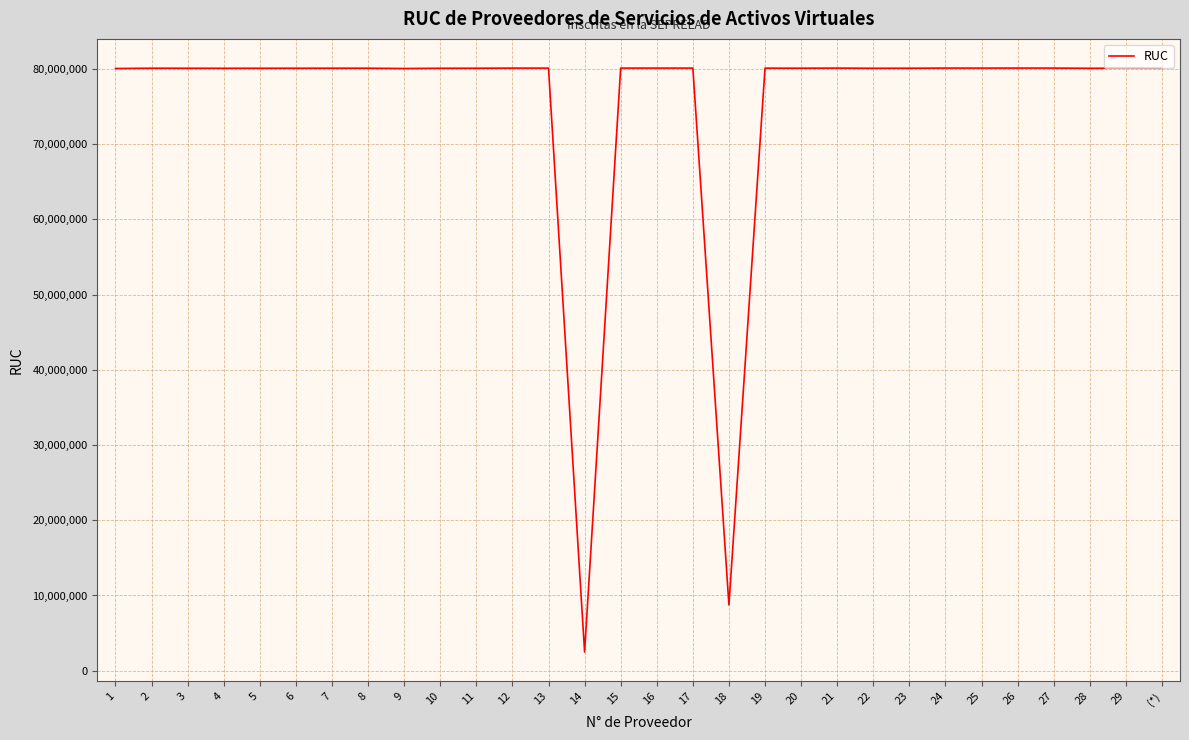

What is the maximum value shown in the chart?

80124203